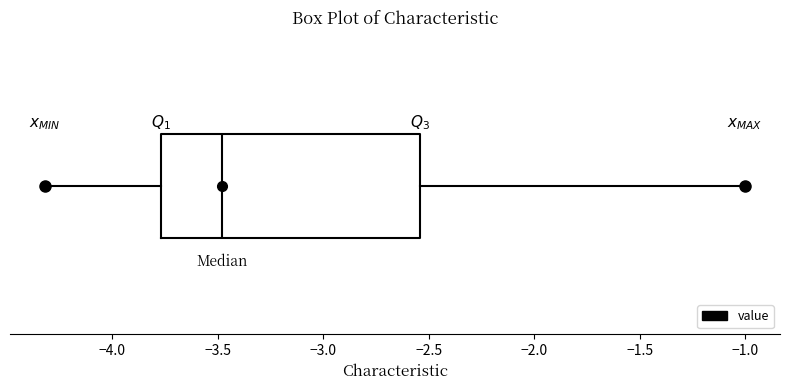

Read this box plot against the x-axis: the position of the median line, the range covered by the box, and the ends of both whiskers. The values are not printed on the chart, so give them approximately, as read against the axis.

median -3.50, box -3.75 to -2.55, whiskers -4.30 to -1.00